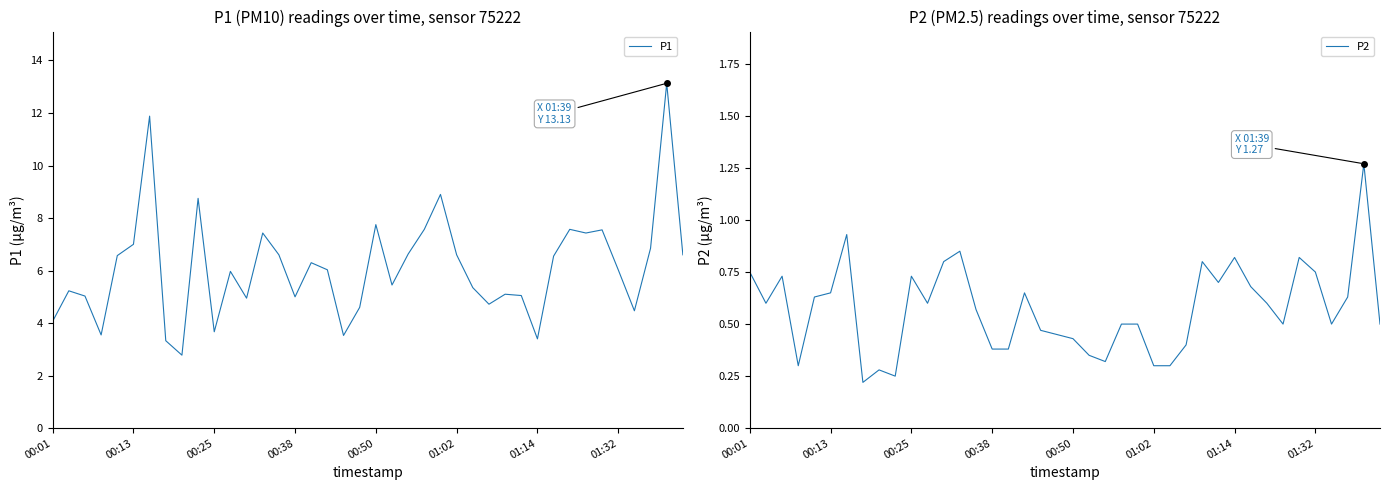

The value of P1 at 00:25 is 3.7. True or false?

True